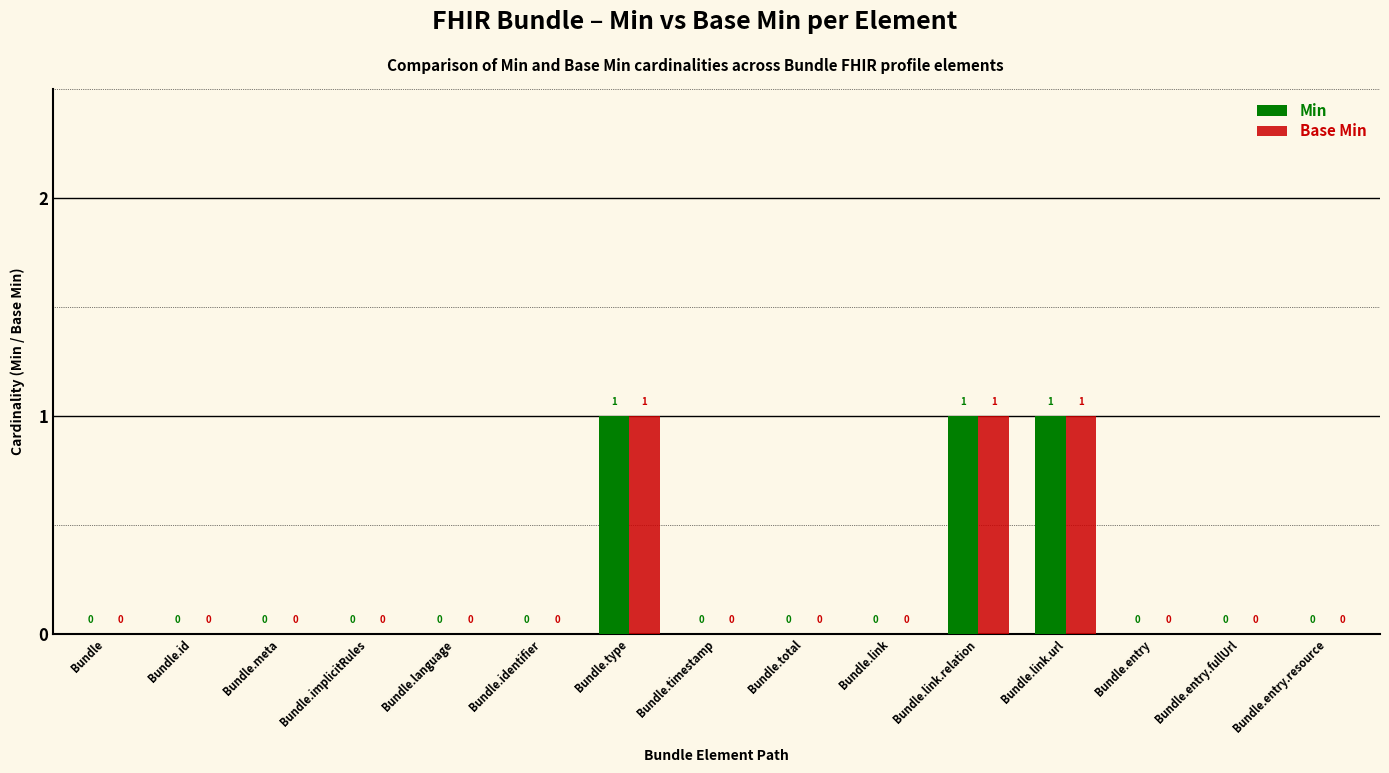

How many categories are shown in the chart?

15